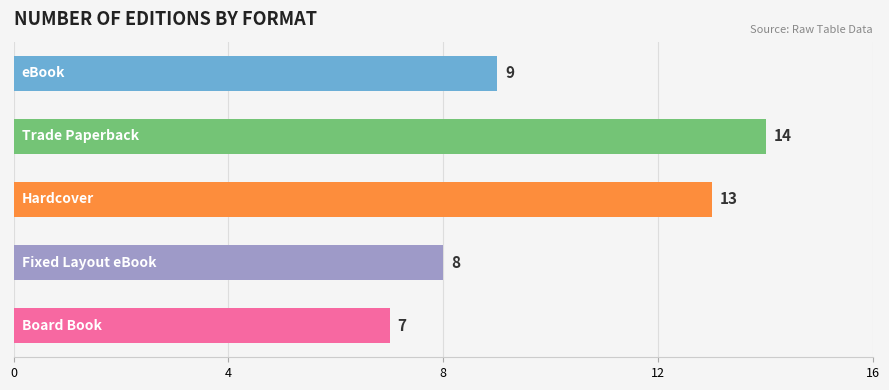

What is the greatest value displayed?

14